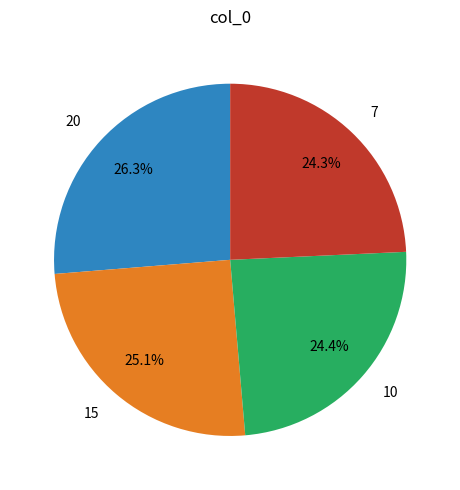

True or false: 15 accounts for 25% of the total.

True